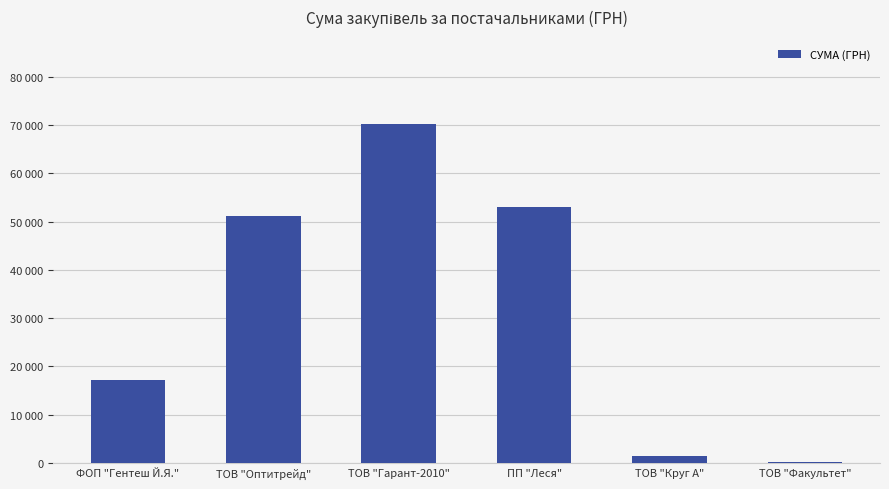

Are the bars horizontal?

No